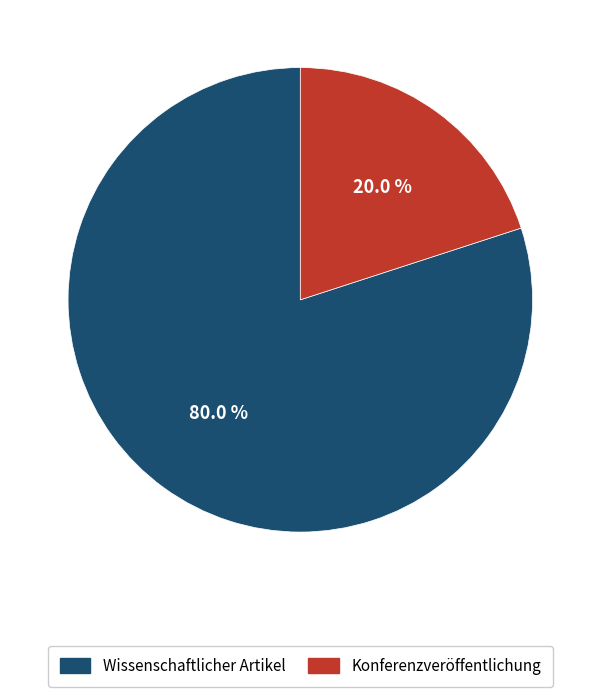

Count the number of slices in the pie.

2